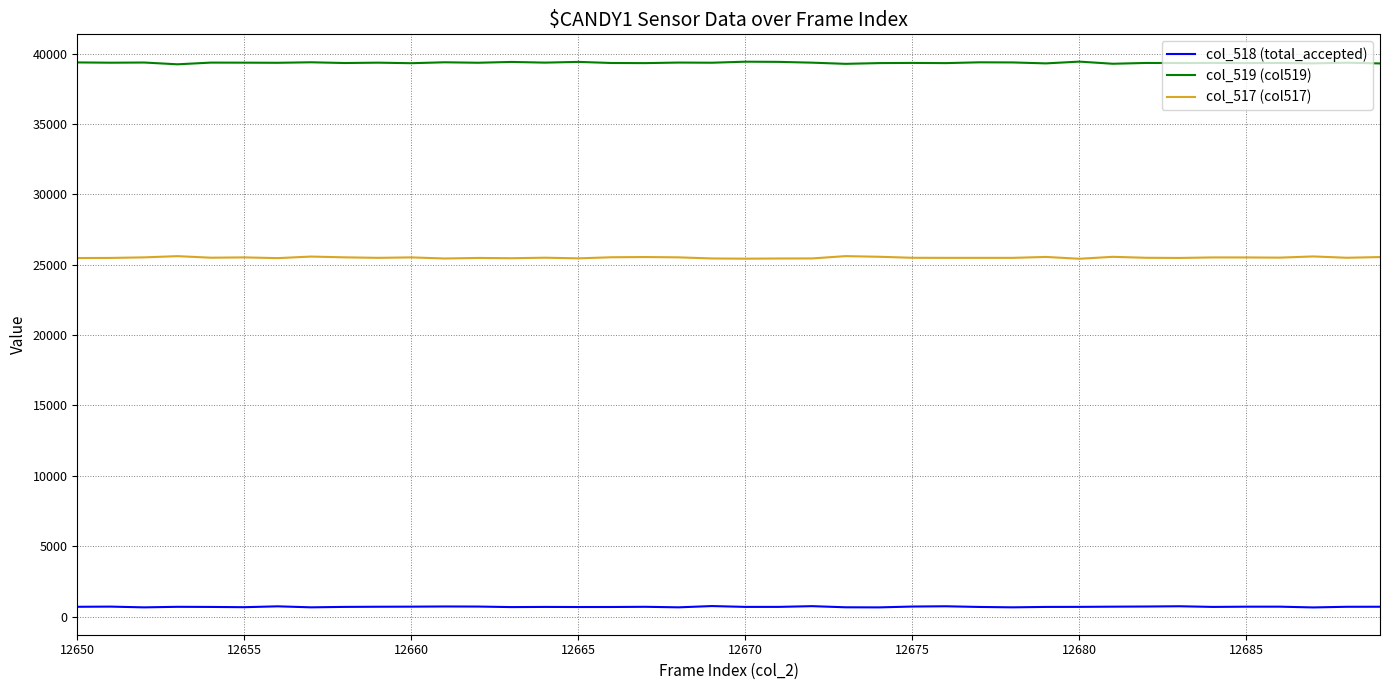

List the series in order of their overall mean, highest first.

col_519 (col519), col_517 (col517), col_518 (total_accepted)